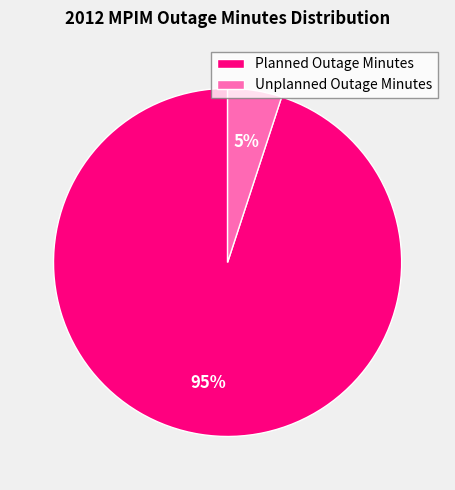

Is there a majority slice in this chart?

Yes